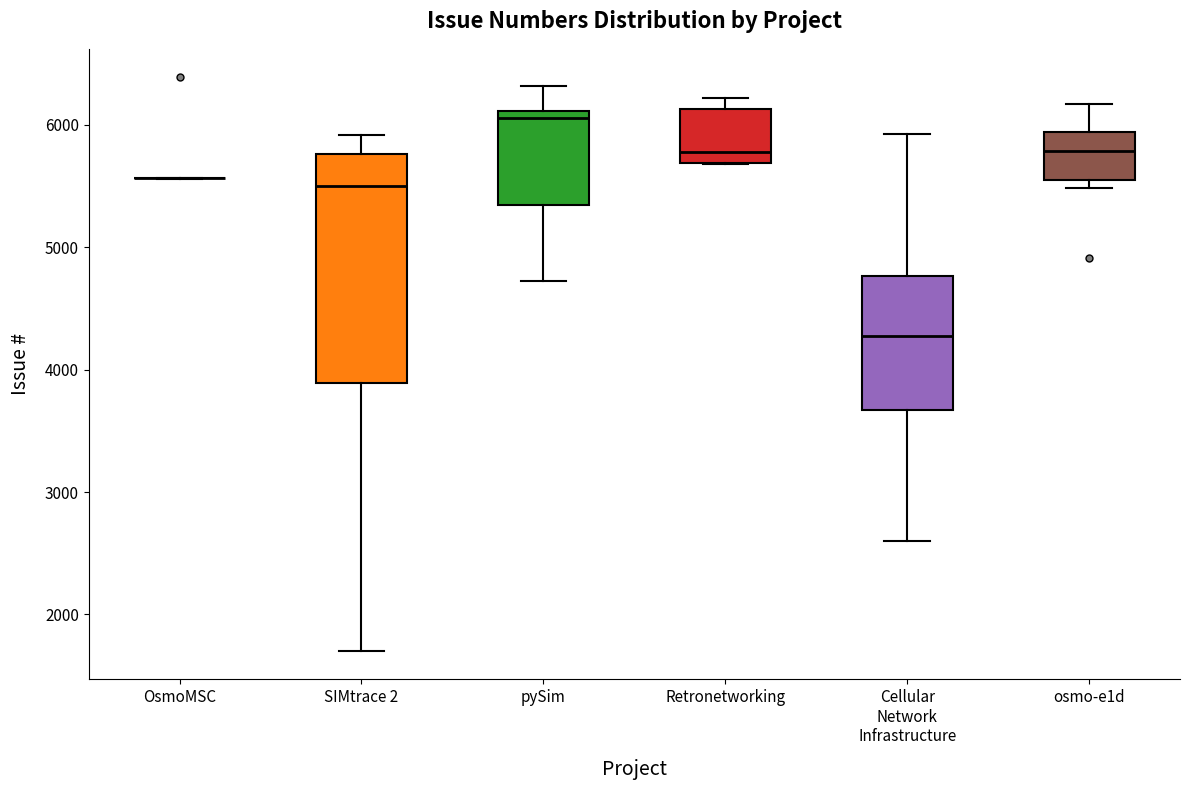

Reading left to right, read every box against the y-axis: the position of its median line, the range the box covers, and the ends of its whiskers. The values are not printed on the chart, so give them approximately, as read against the axis.

OsmoMSC: box collapsed to a line at 5600, whiskers 5600 to 5600
SIMtrace 2: median 5500, box 3900 to 5800, whiskers 1700 to 5900
pySim: median 6100 (just below the box's upper edge), box 5300 to 6100, whiskers 4700 to 6300
Retronetworking: median 5800, box 5700 to 6100, whiskers 5700 to 6200
Cellular Network Infrastructure: median 4300, box 3700 to 4800, whiskers 2600 to 5900
osmo-e1d: median 5800, box 5500 to 5900, whiskers 5500 (just below the box's lower edge) to 6200